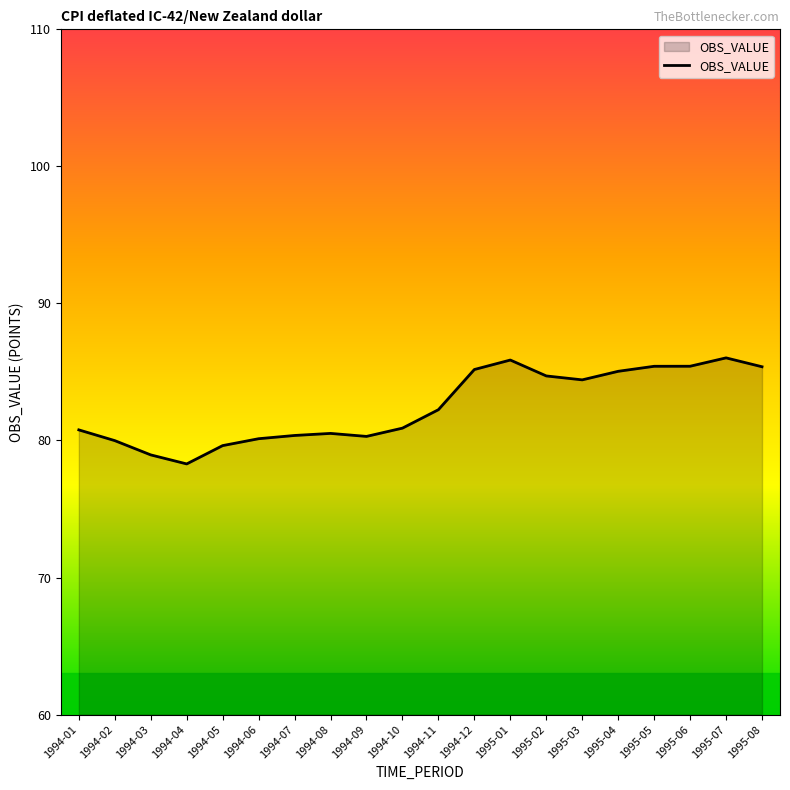

What is the difference between the values at 1994-06 and 1995-06?

5.3